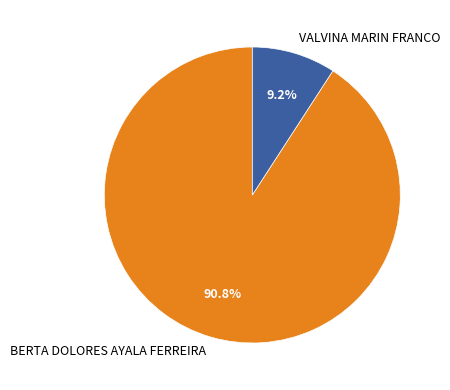

To the nearest percent, what portion does VALVINA MARIN FRANCO represent?

9%